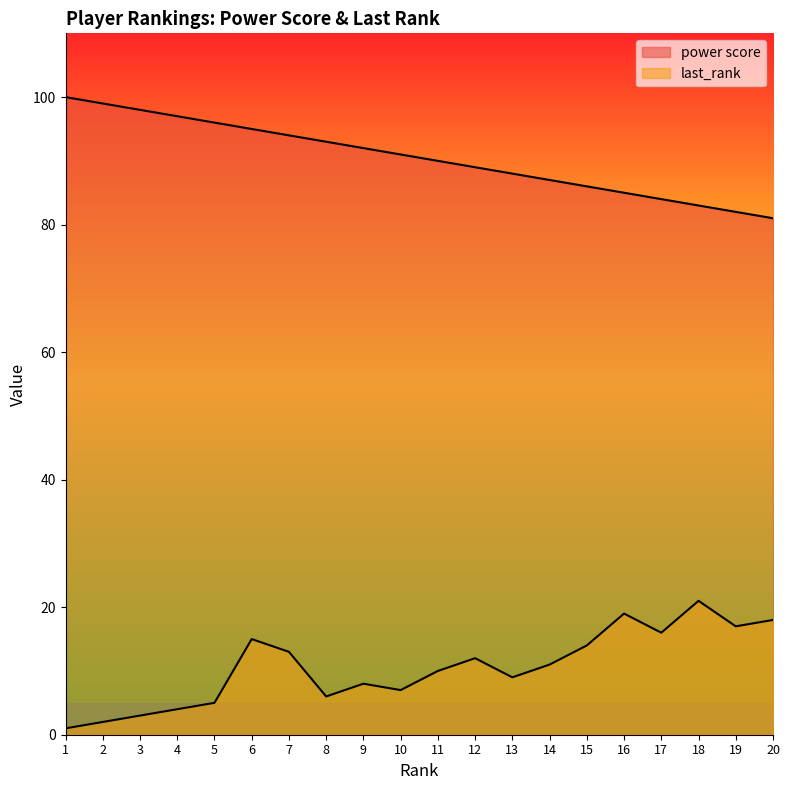

Between 7 and 19, which series saw the biggest shift?

power score